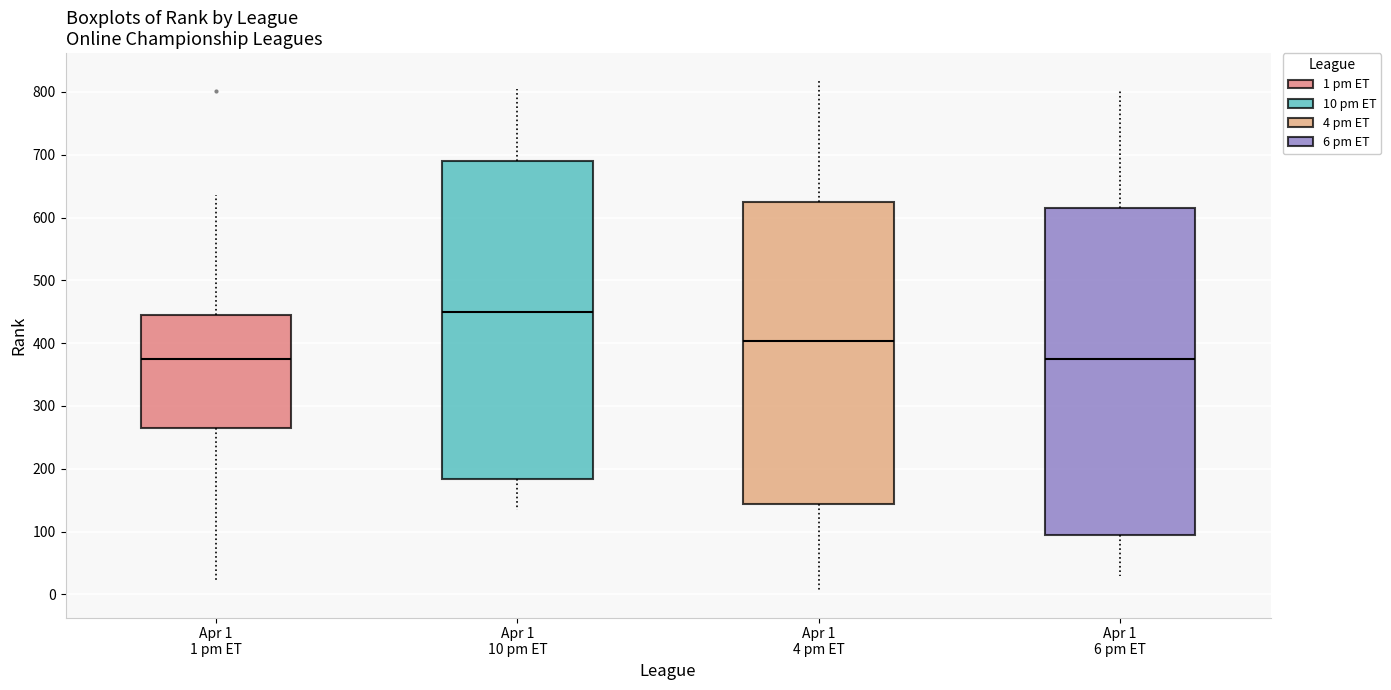

Where does the upper whisker of the box for Apr 1 6 pm ET end on the y-axis? The values are not printed on the chart, so give them approximately, as read against the axis.

800